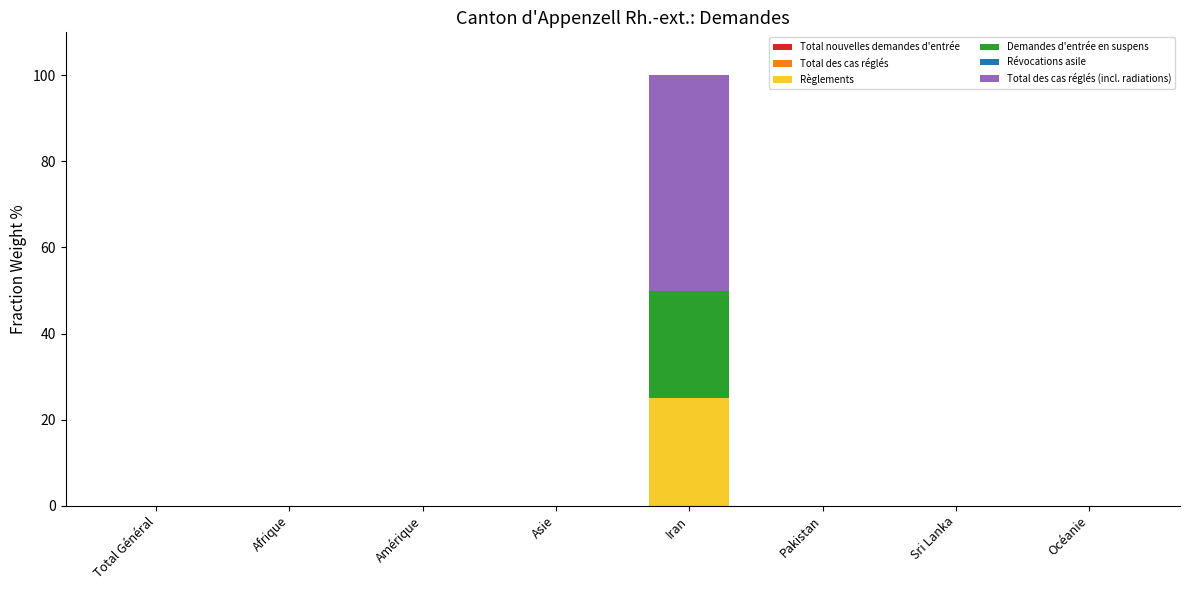

Reading left to right, what are the values for Règlements?

Total Général=0	Afrique=0	Amérique=0	Asie=0	Iran=25	Pakistan=0	Sri Lanka=0	Océanie=0